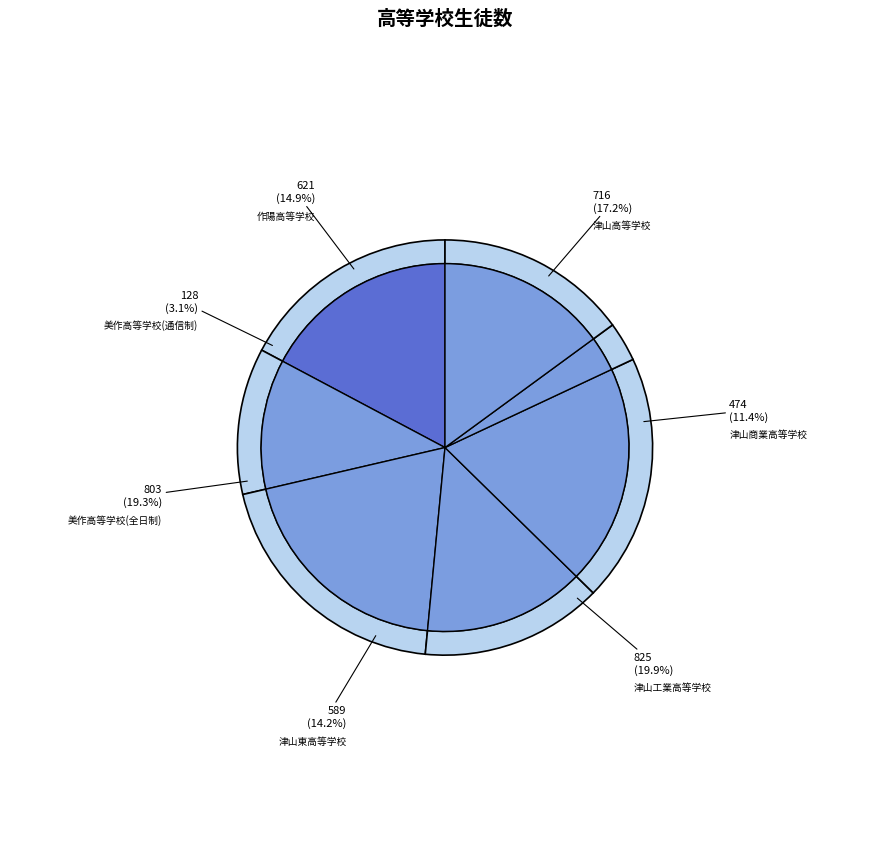

Does 津山東高等学校 account for over 50% of the chart?

No